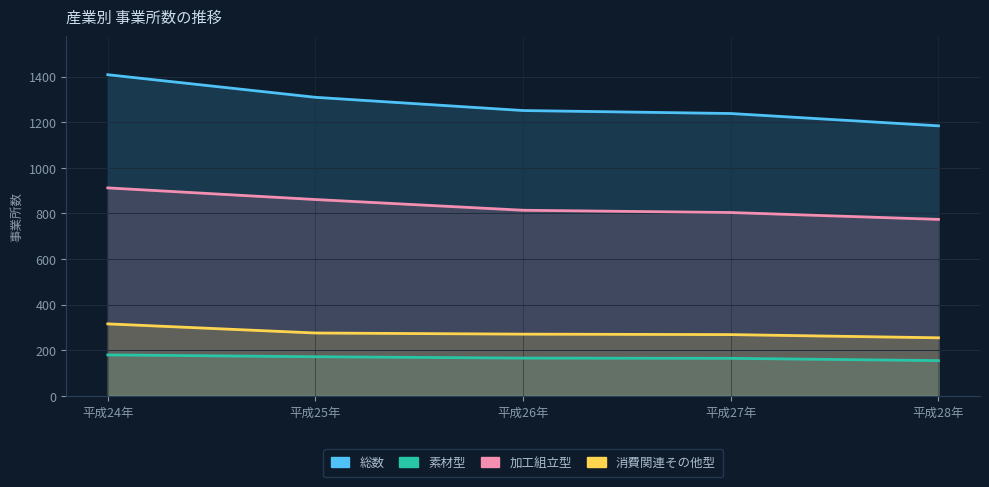

Where does the 素材型 series first go above 166?

平成24年